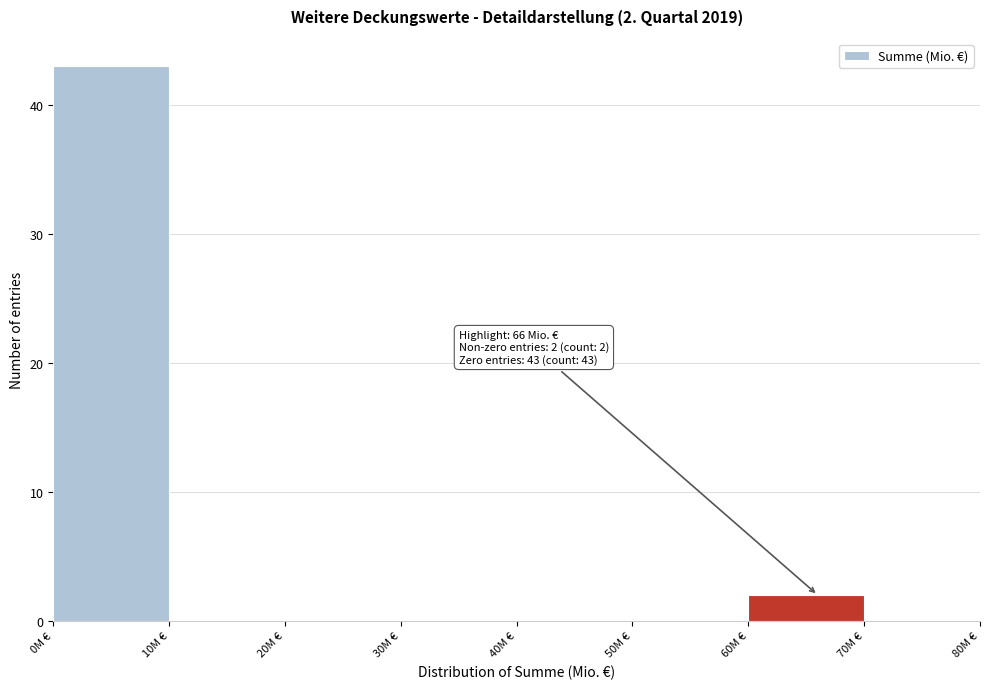

Which range on the x-axis has the tallest bar?

0 to 10